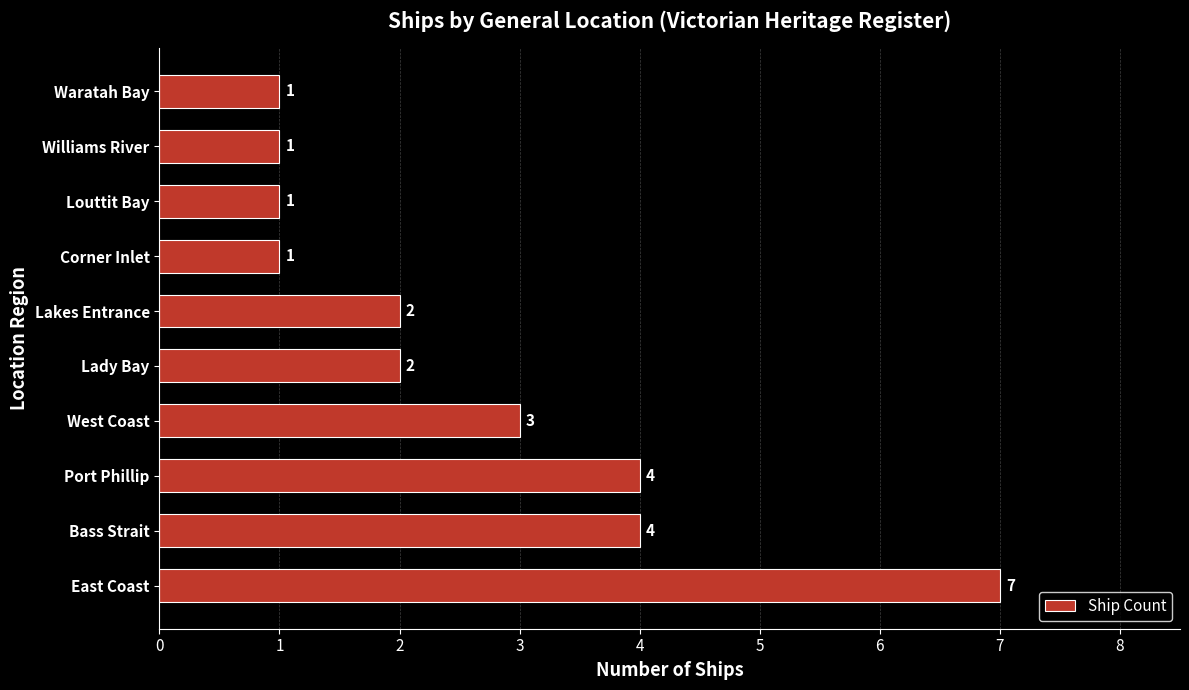

Is it true that the value at West Coast is 3?

True